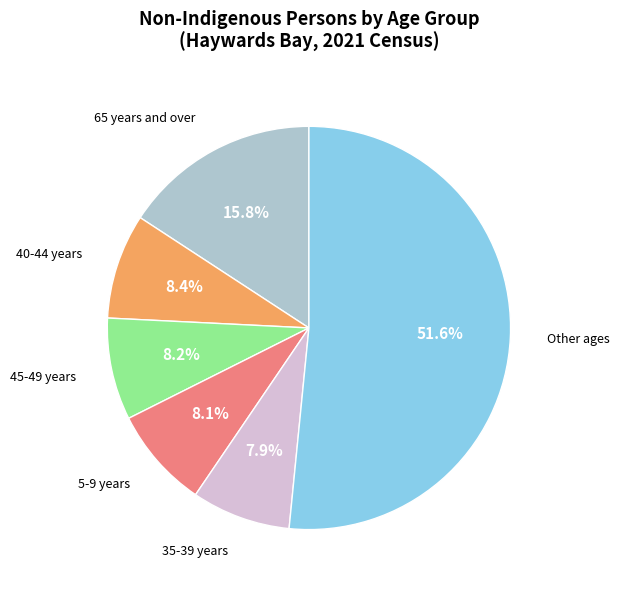

Does any single category account for the majority?

Yes